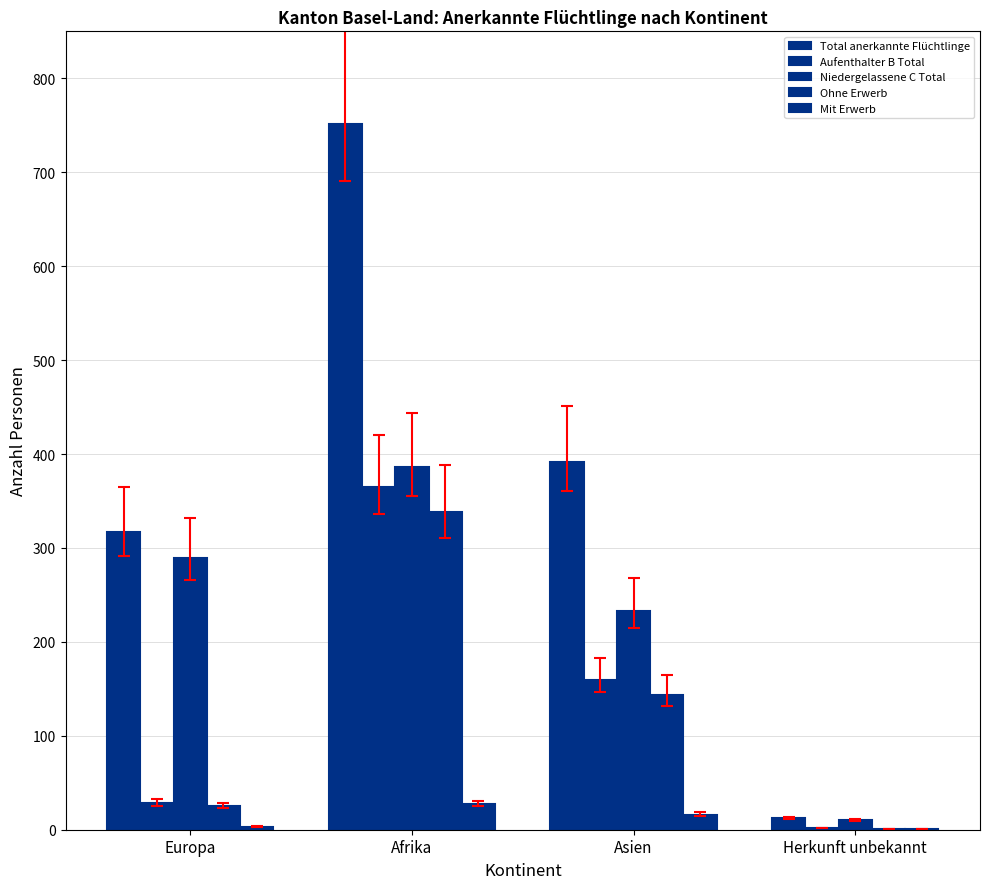

List the labels in order of Total anerkannte Flüchtlinge value, smallest first.

Herkunft unbekannt, Europa, Asien, Afrika